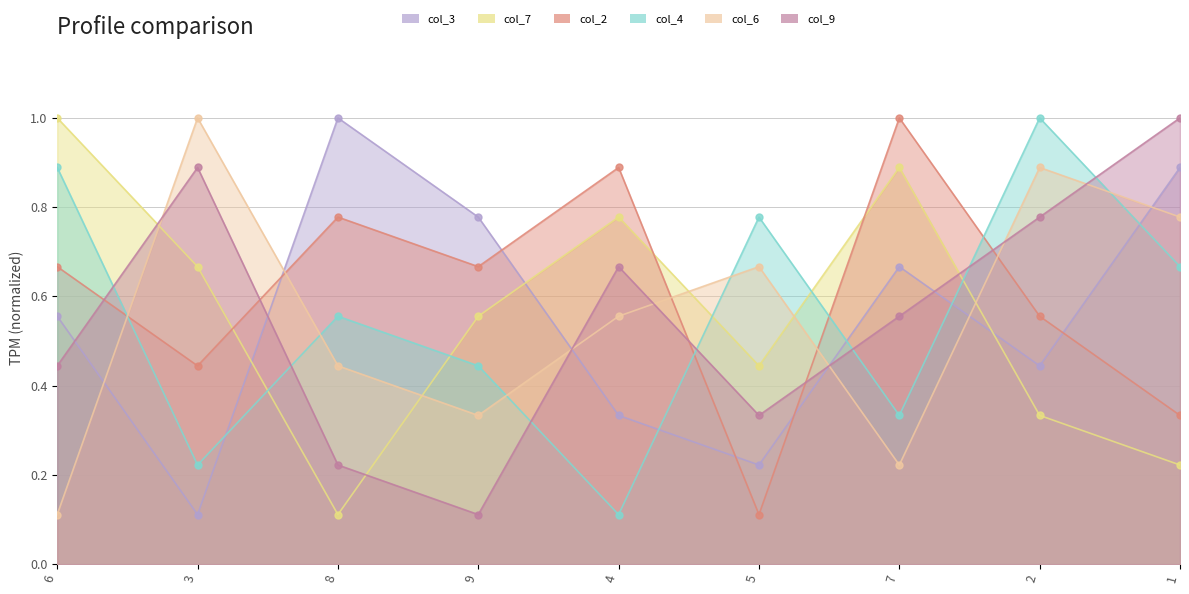

How many times do col_3 and col_4 cross each other?

5